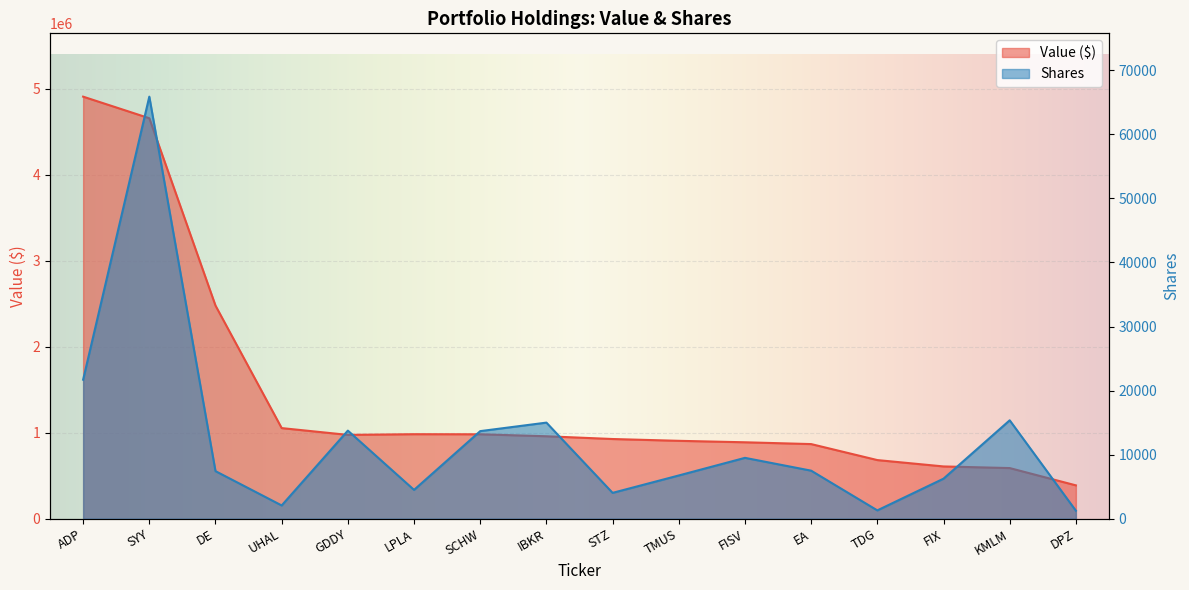

At which label is Value closest to 2648500?

DE